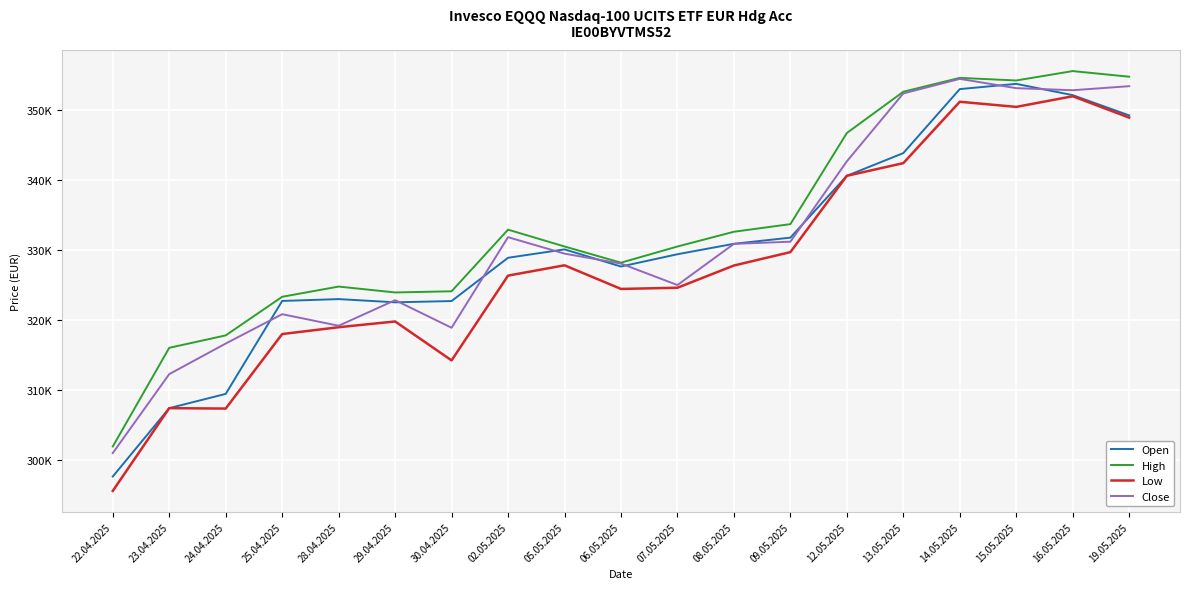

Rank the series by their average value, from highest to lowest.

High, Close, Open, Low